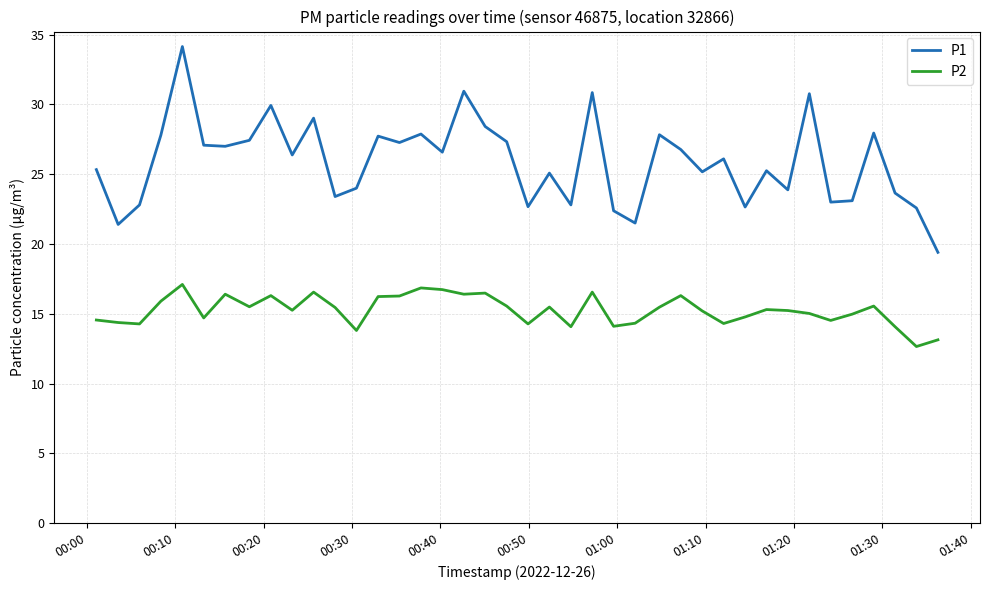

What are all the series names shown in the legend?

P1, P2